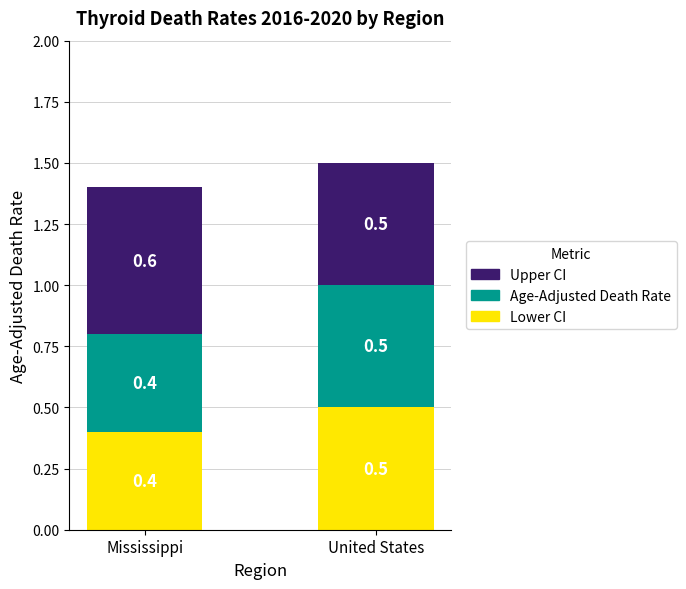

What is the average value of the Lower CI series?

0.5